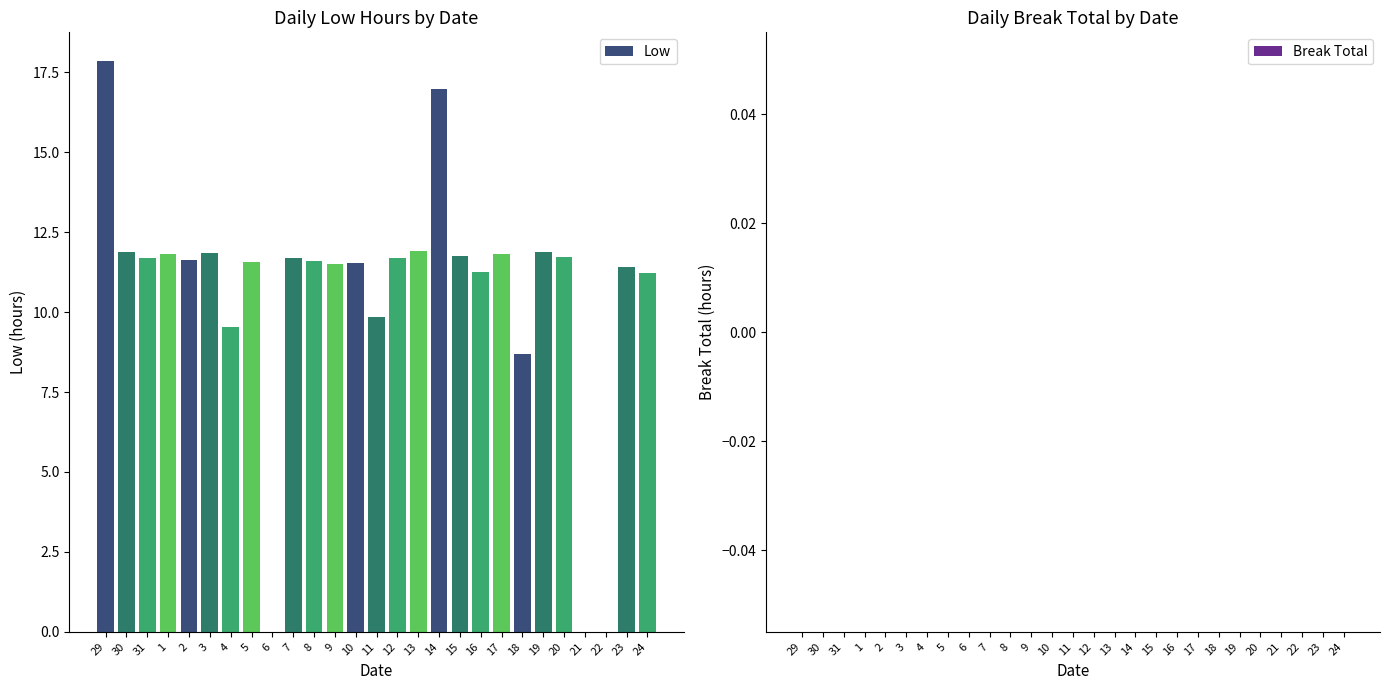

What is the change in value from 7 to 22?

-11.7